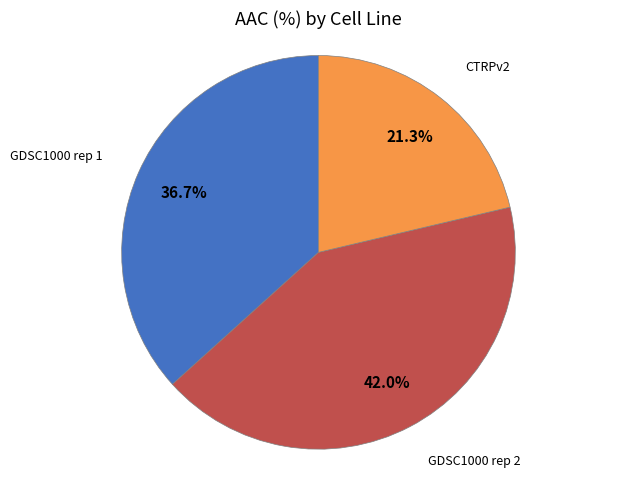

Does any single category account for the majority?

No